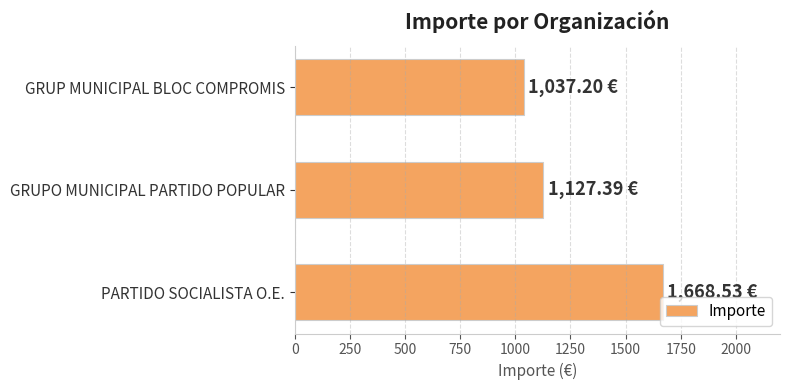

At which category does the chart reach its minimum across all series?

GRUP MUNICIPAL BLOC COMPROMIS